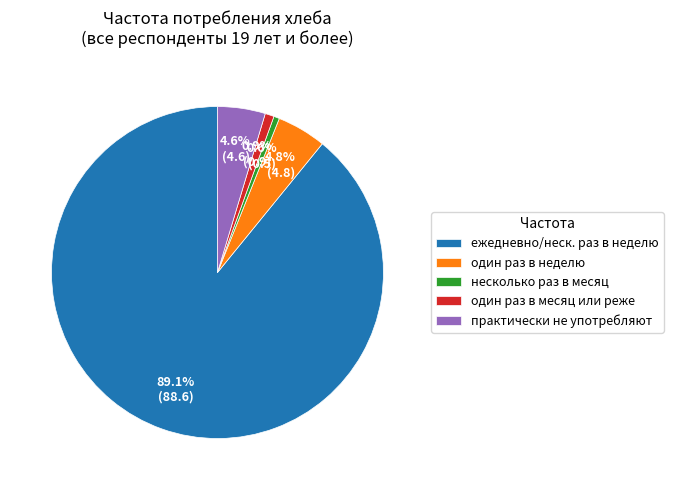

What percentage is the один раз в месяц или реже slice, to the nearest percent?

1%